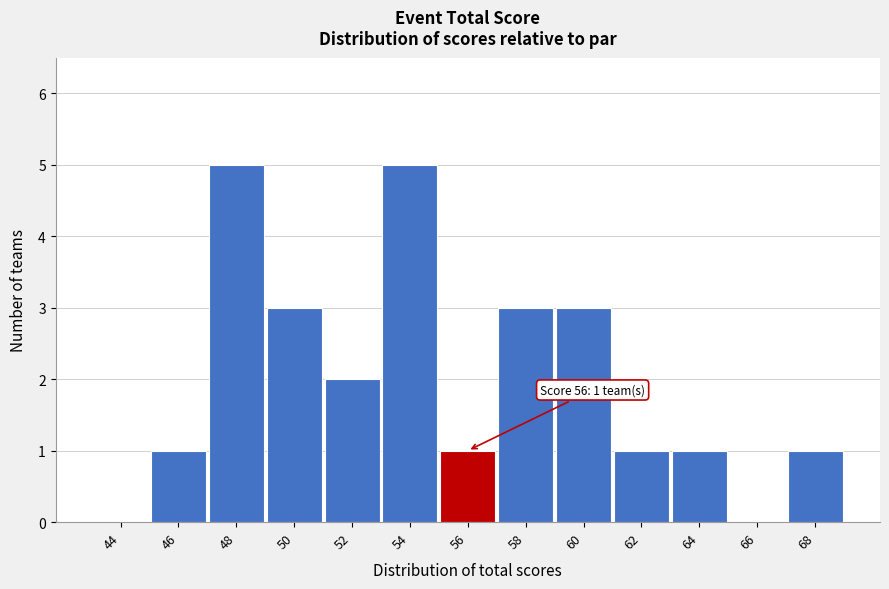

Reading right to left, transcribe all the data shown in this chart.

68=1	66=0	64=1	62=1	60=3	58=3	56=1	54=5	52=2	50=3	48=5	46=1	44=0